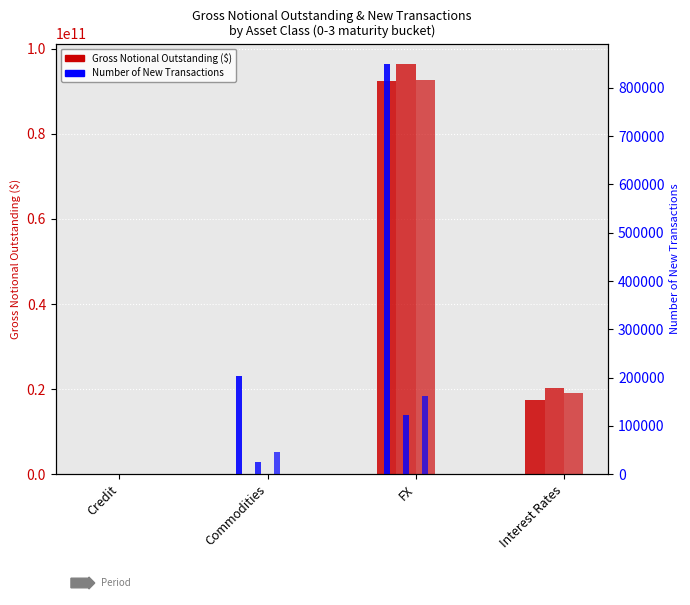

What is the greatest value displayed?

96395594780